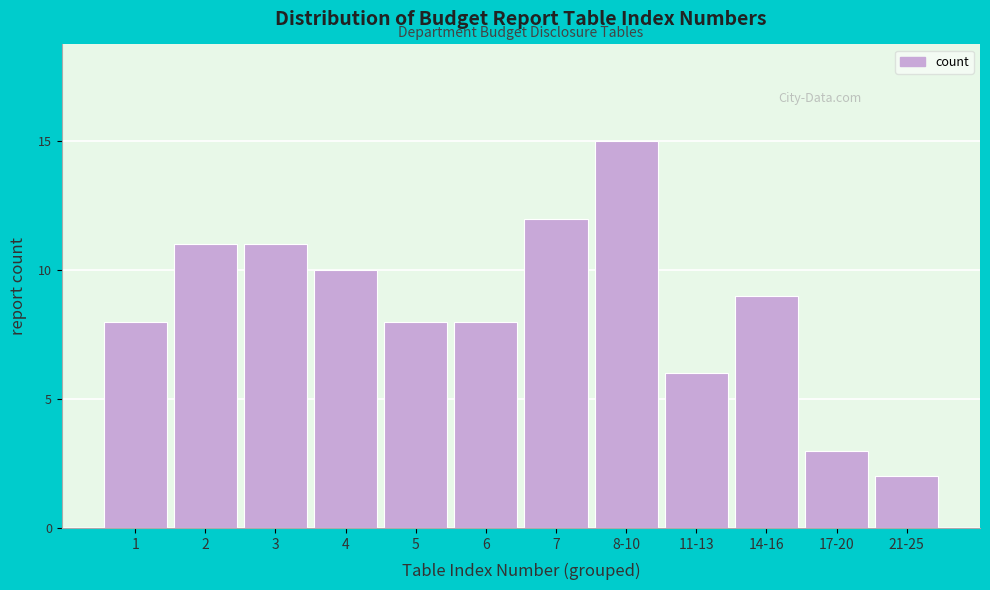

Reading left to right, transcribe all the data shown in this chart.

1=8	2=11	3=11	4=10	5=8	6=8	7=12	8-10=15	11-13=6	14-16=9	17-20=3	21-25=2